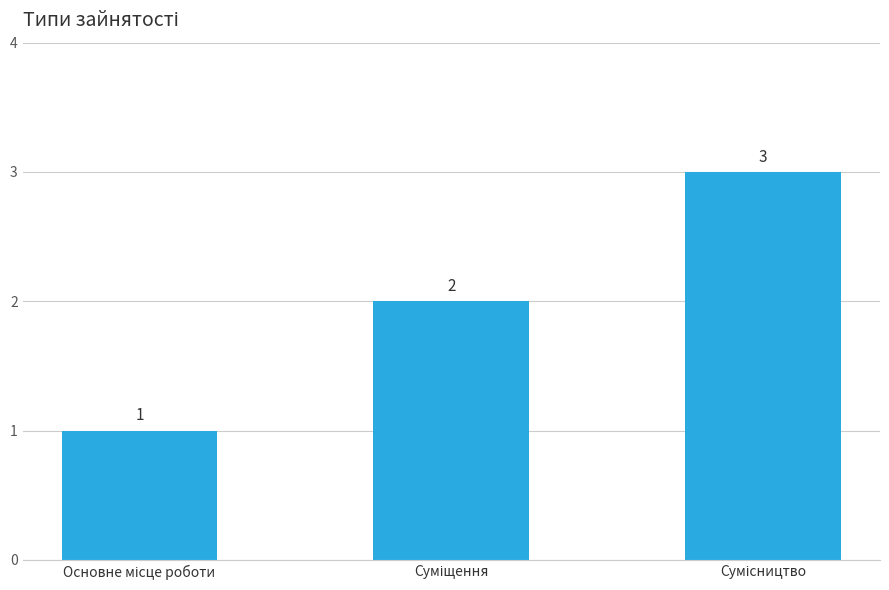

What is the sum of all values?

6